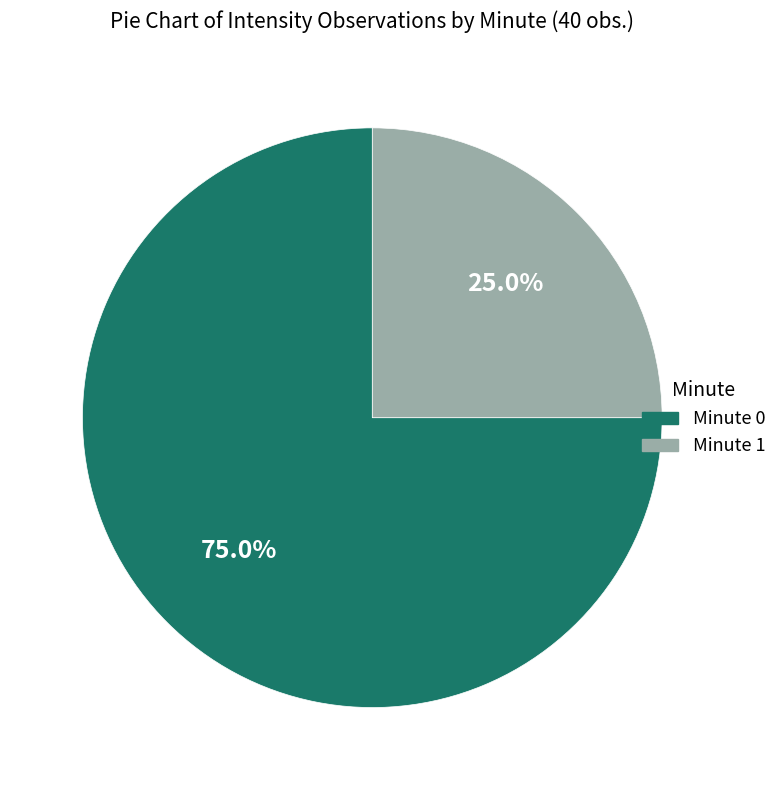

Does Minute 1 account for over 50% of the chart?

No